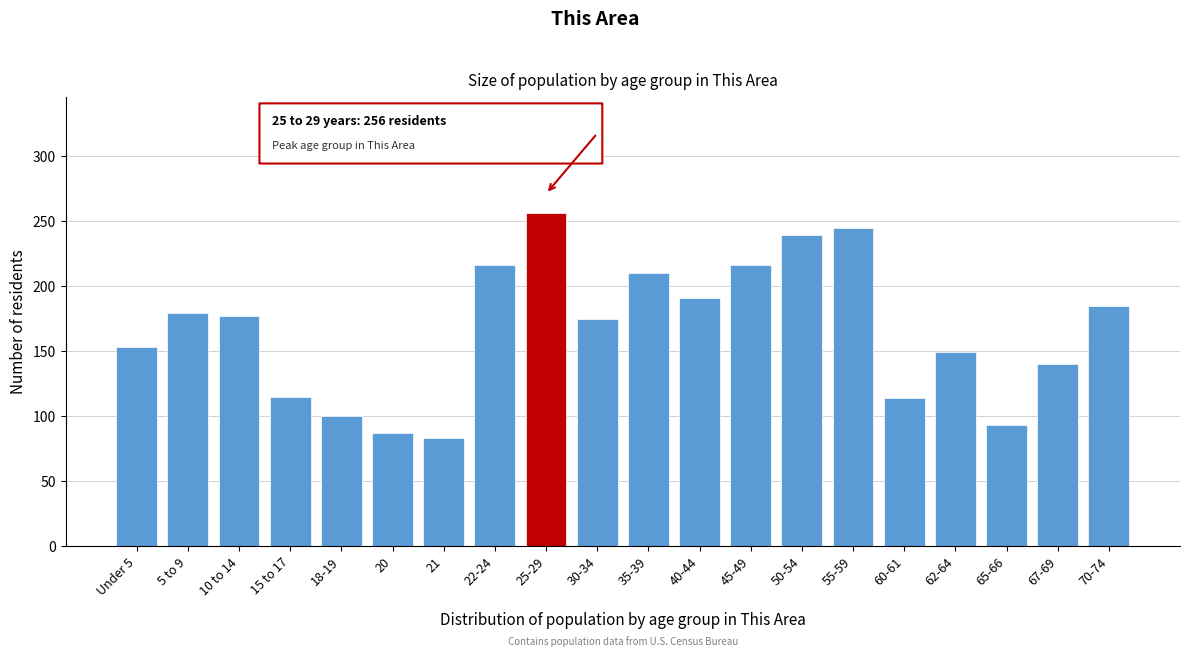

The value at 25-29 is 81. True or false?

False